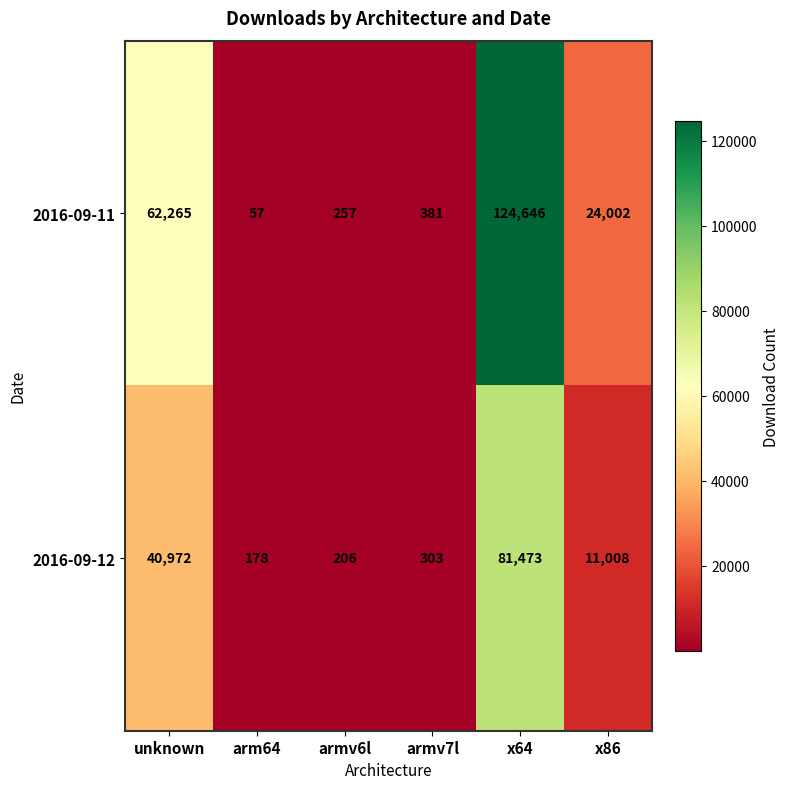

What value does the 2016-09-11 series have at armv6l?

257